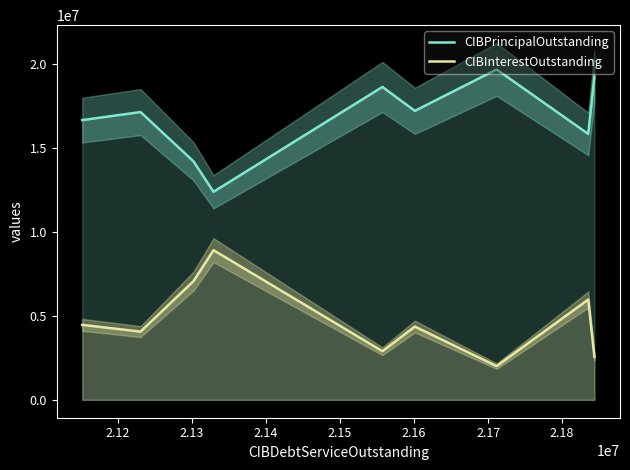

True or false: CIBInterestOutstanding and CIBPrincipalOutstanding intersect in this chart.

False